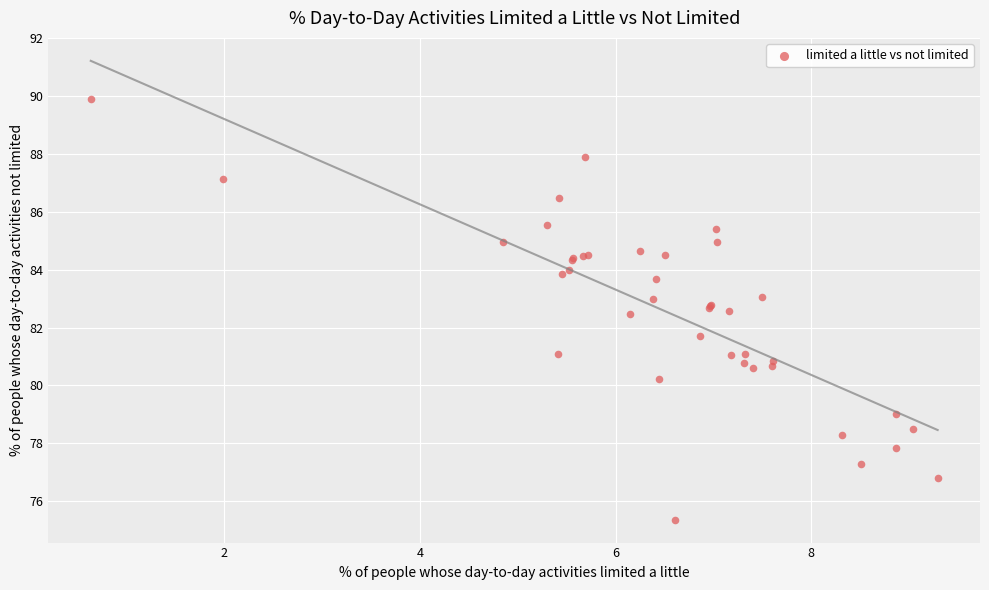

What Y value in the scatter plot is closest to 82?

81.7